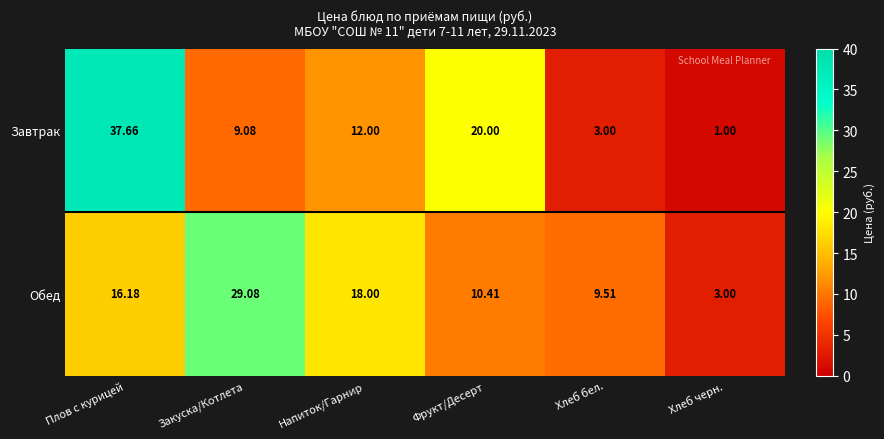

Count the number of categories in the chart.

6